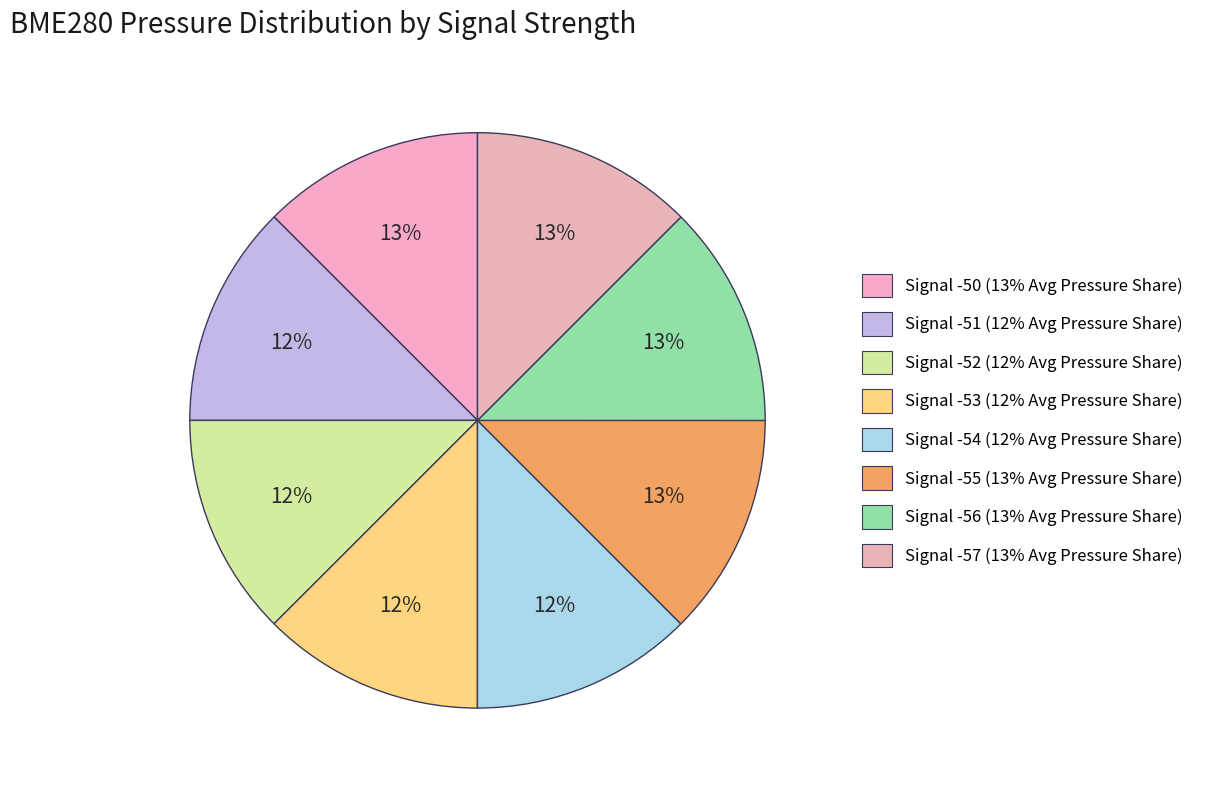

What is the ratio of the value at Signal -54 to the value at Signal -53?

1.0